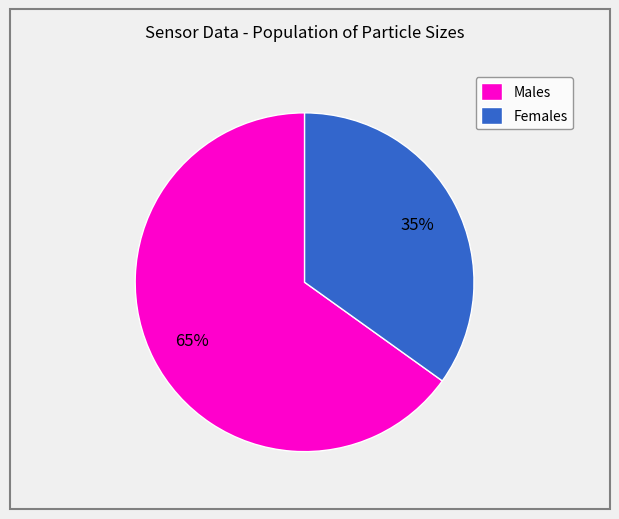

Which slice is the largest?

Males